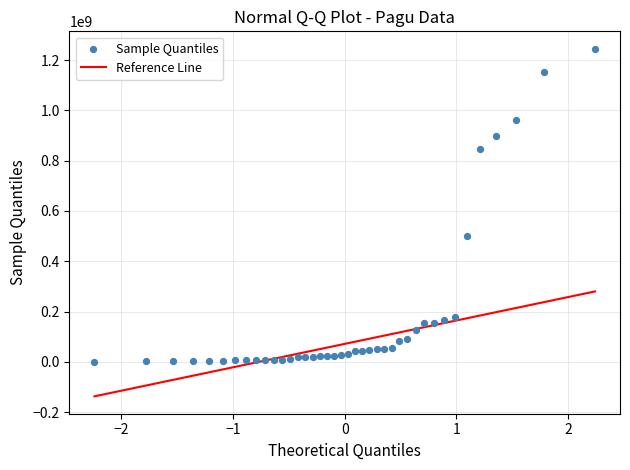

What Y value in the scatter plot is closest to 622840000?

499932000